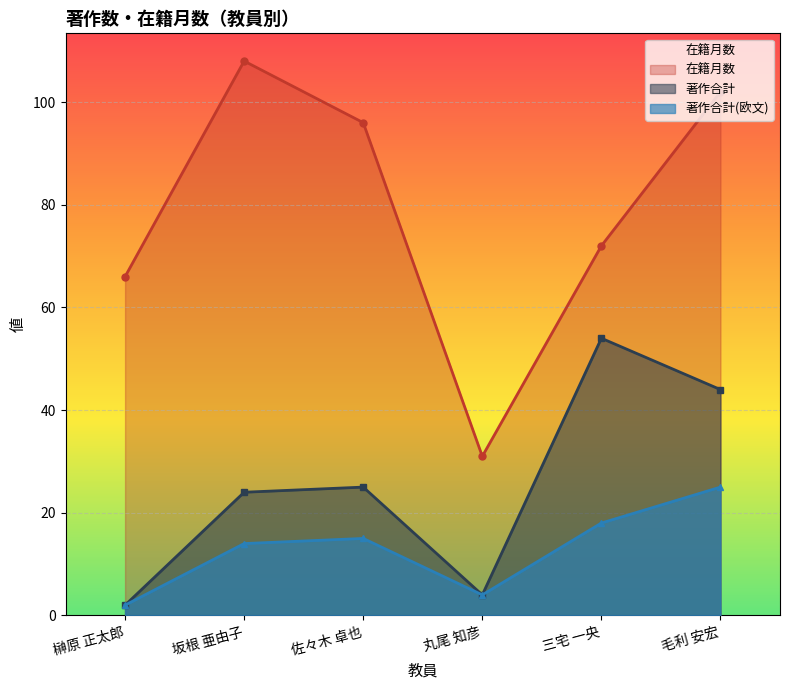

What is the sum of the 著作合計(欧文) values at 坂根 亜由子 and 三宅 一央?

32